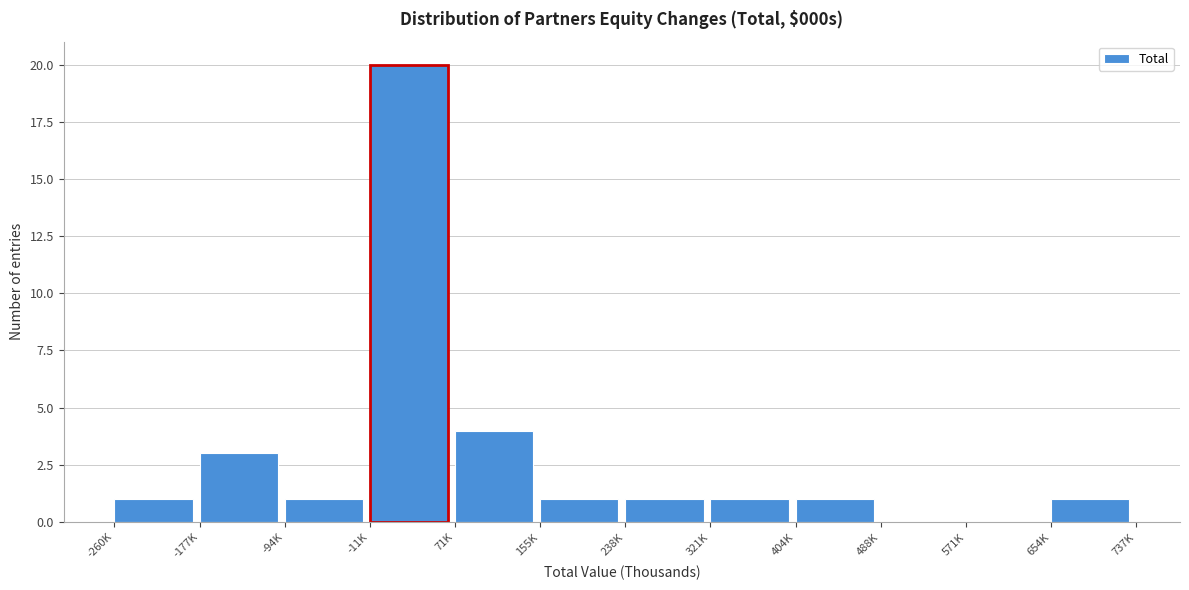

Reading right to left, extract all data points from this chart.

654K=1	571K=0	488K=0	404K=1	321K=1	238K=1	155K=1	71K=4	-11K=20	-94K=1	-177K=3	-260K=1